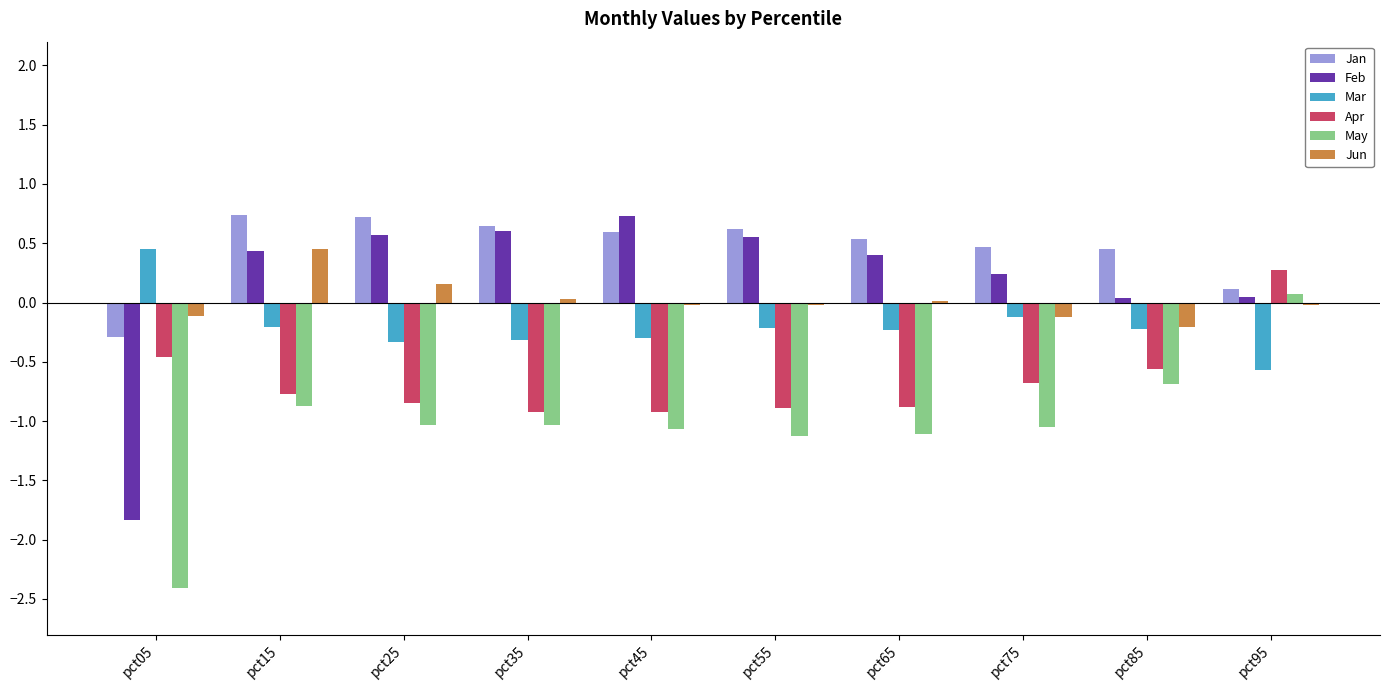

What is the spread (max minus min) of values at pct85?

1.1